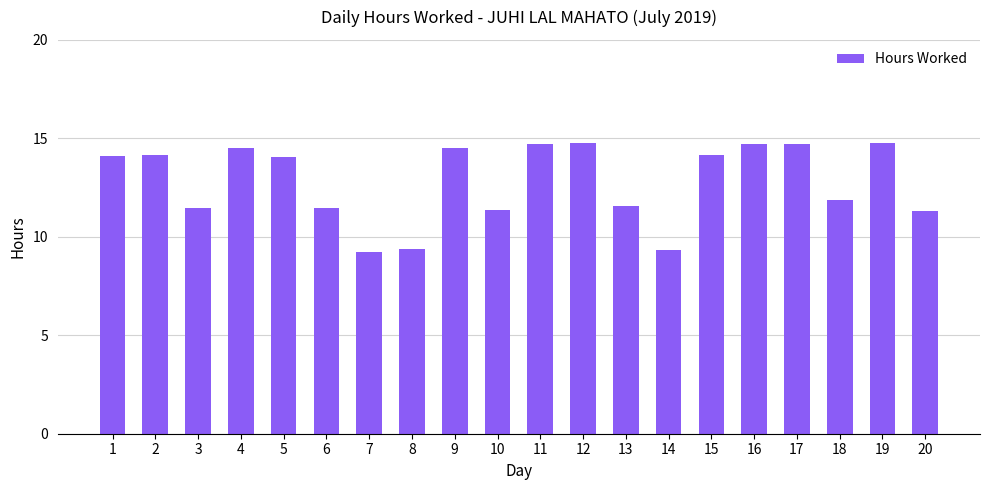

True or false: the data shows 11.3 at 10.

True